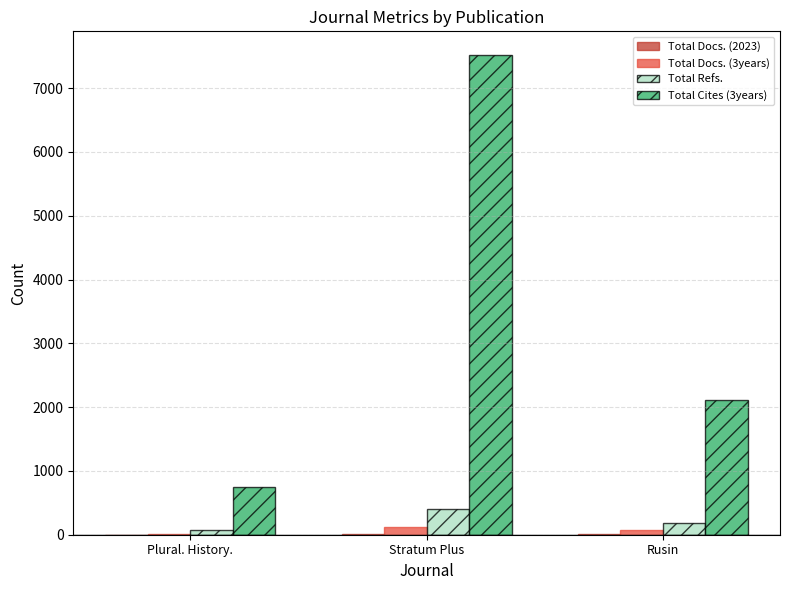

Where is Total Docs. (3years) nearest to the value 63?

Rusin